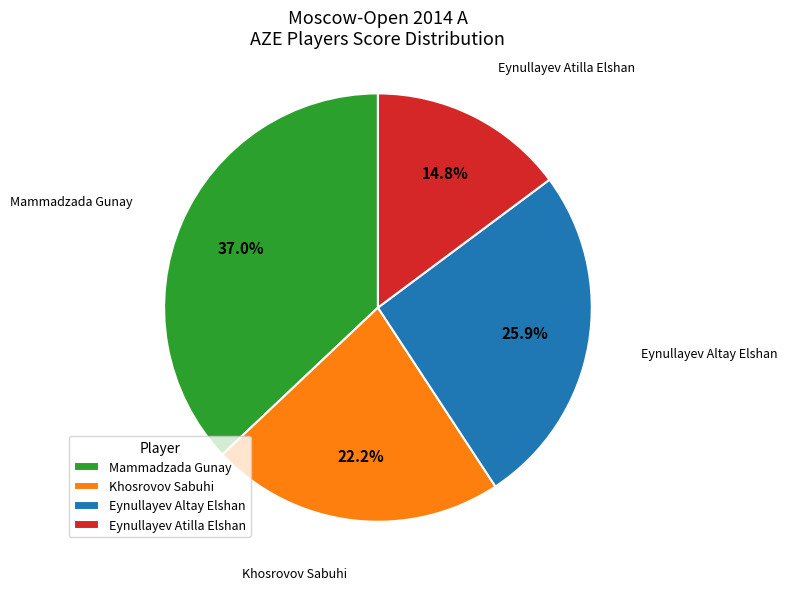

Which has a higher value, Eynullayev Altay Elshan or Khosrovov Sabuhi?

Eynullayev Altay Elshan